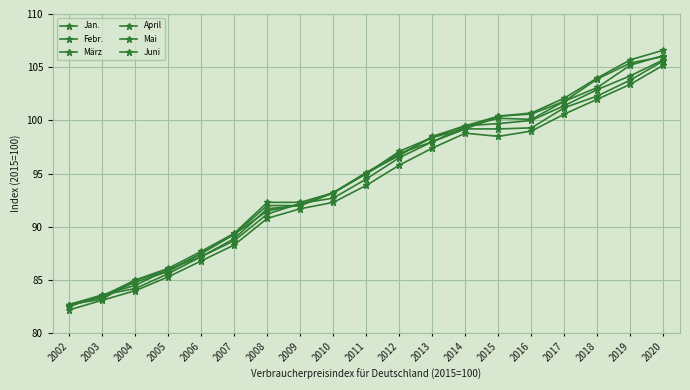

How many data points in April are less than 95?

9